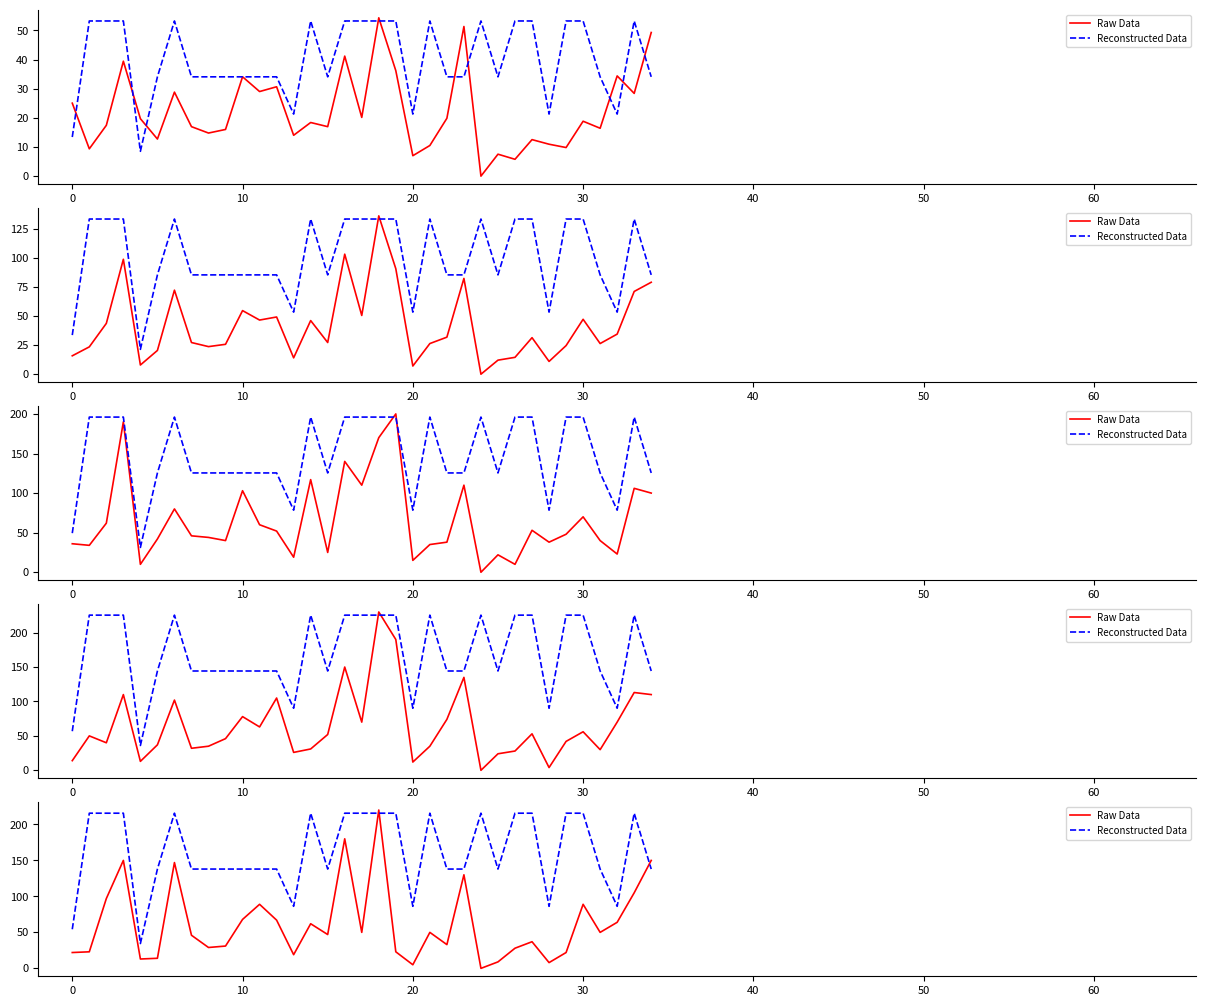

How many lines are shown in the chart?

2